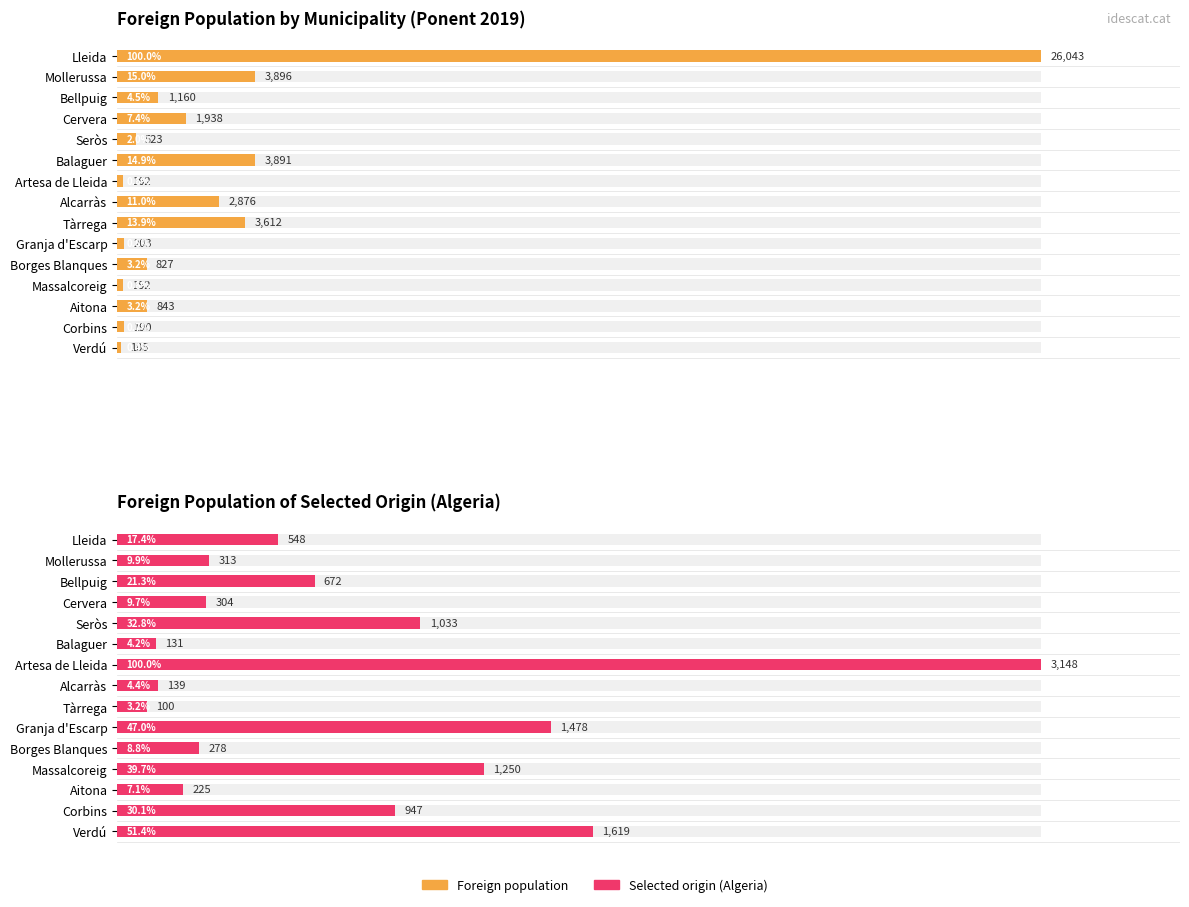

How many groups of bars are there?

15